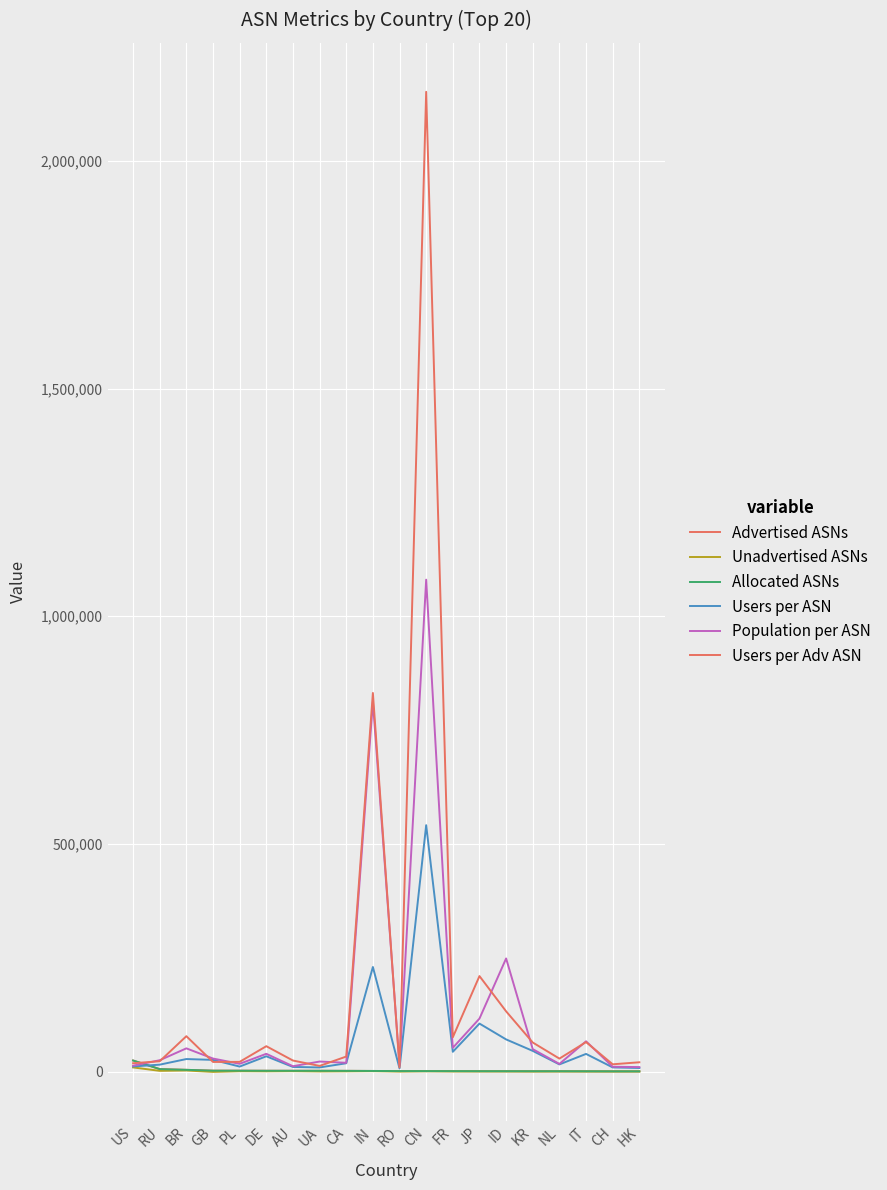

What position from the right is NL?

4